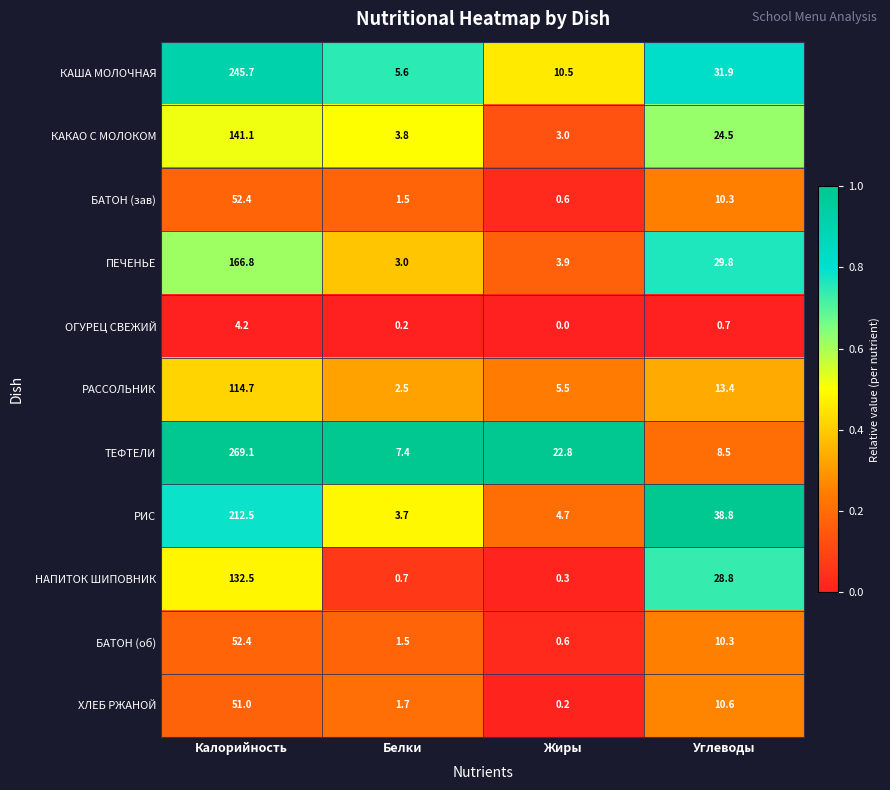

What is the sum of the КАША МОЛОЧНАЯ values at Белки and Жиры?

16.1